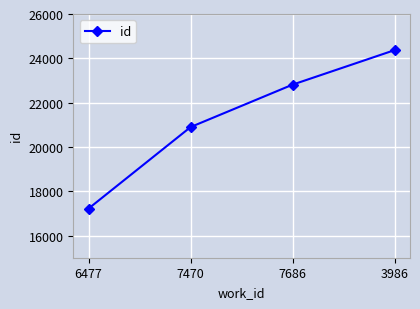

Reading left to right, list all the values displayed in this chart.

17220	20898	22813	24371